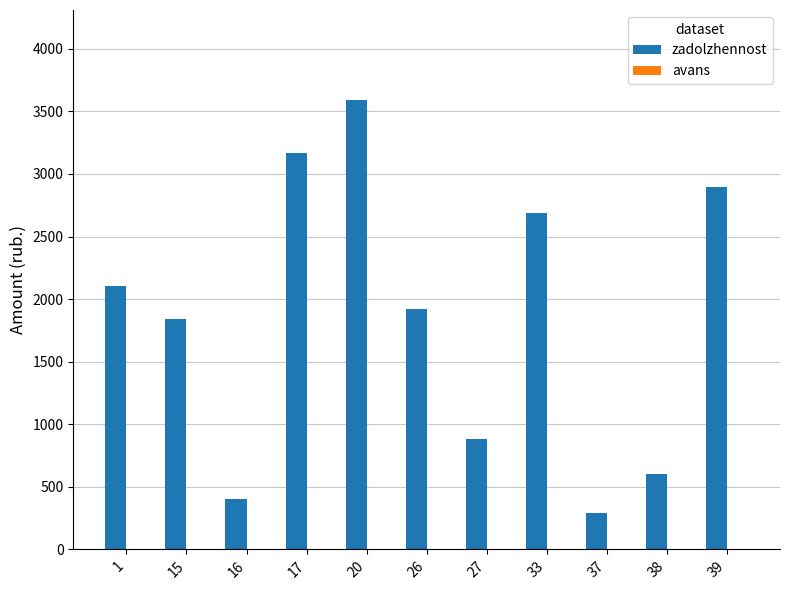

What is the ratio of the value at 20 to the value at 38?

5.9